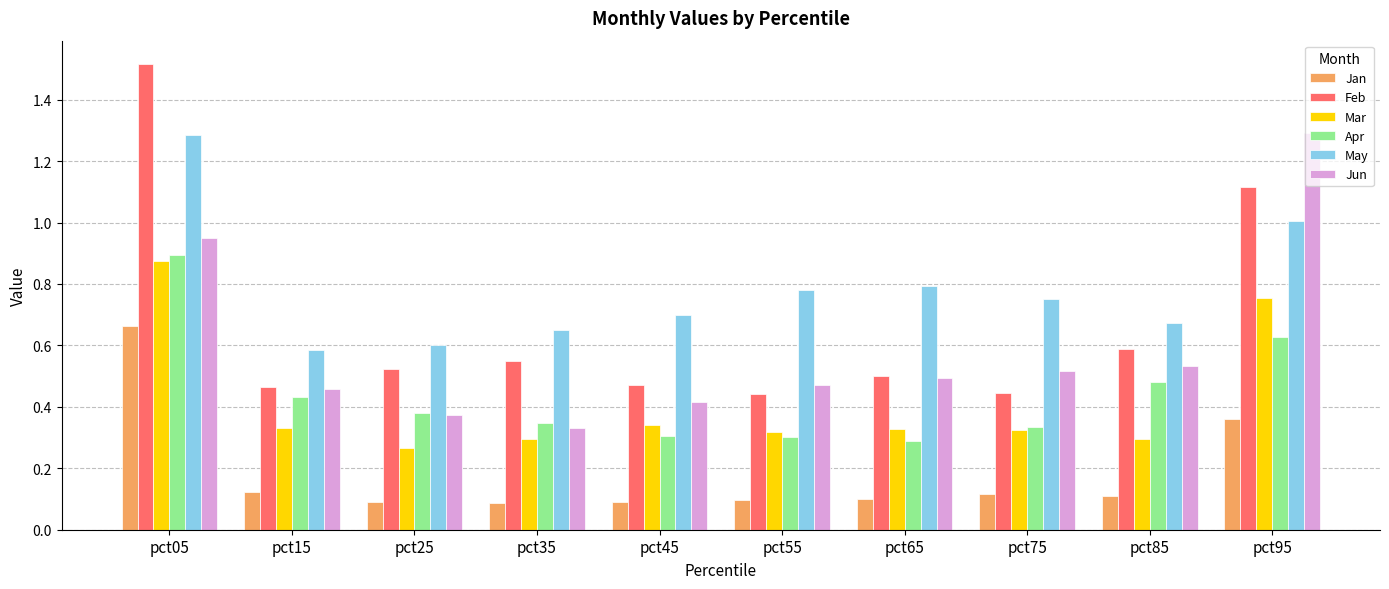

What is the difference between the maximum and minimum values in the Jun series?

1.0